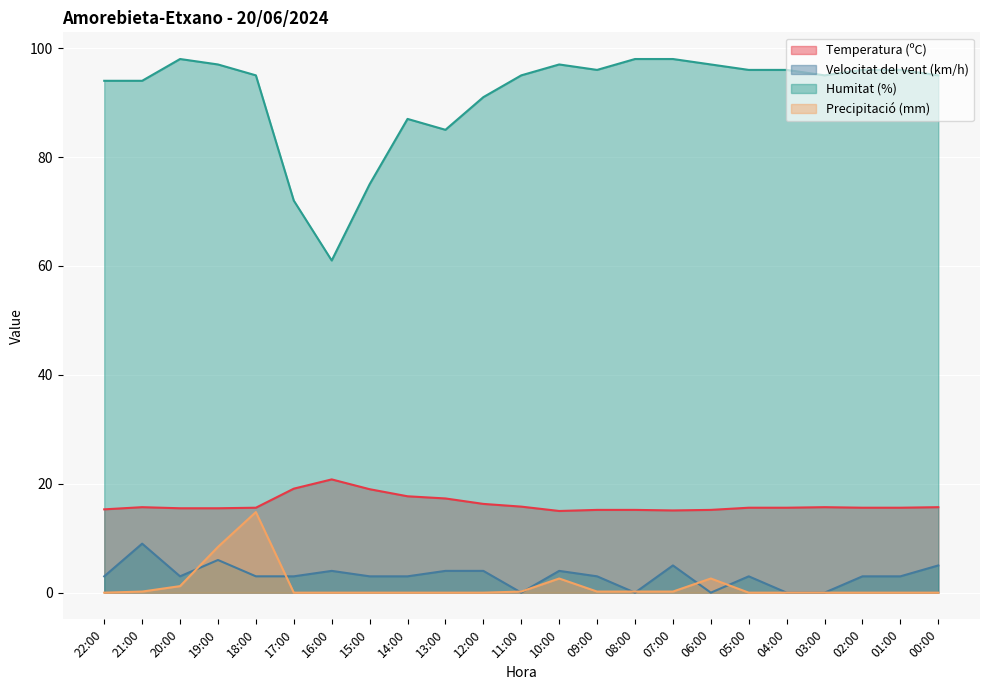

In Velocitat del vent (km/h), how many points are lower than both neighbors (excluding endpoints)?

4